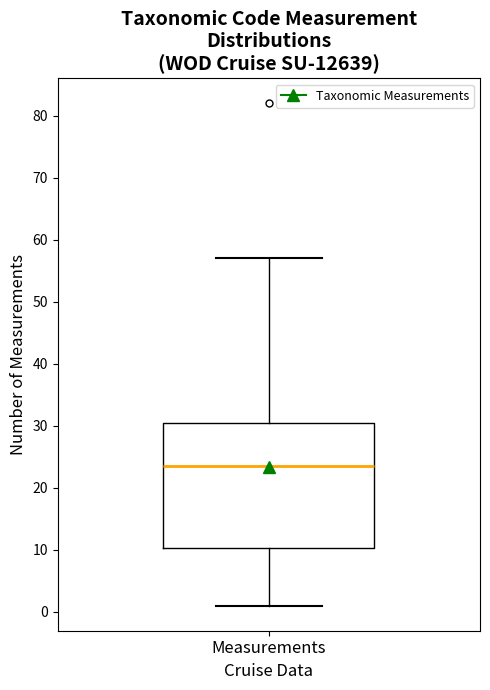

Where is the lower edge of the box for Measurements on the y-axis? The values are not printed on the chart, so give them approximately, as read against the axis.

10